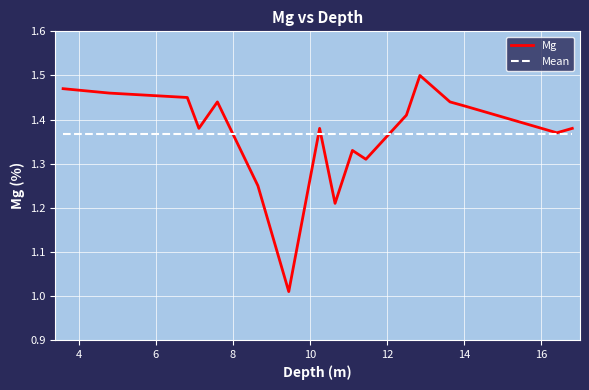

Which series has the widest spread of values?

Mg